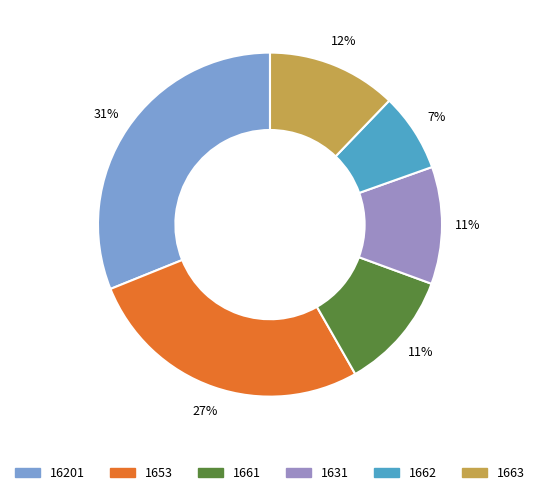

How many slices are in this pie chart?

6